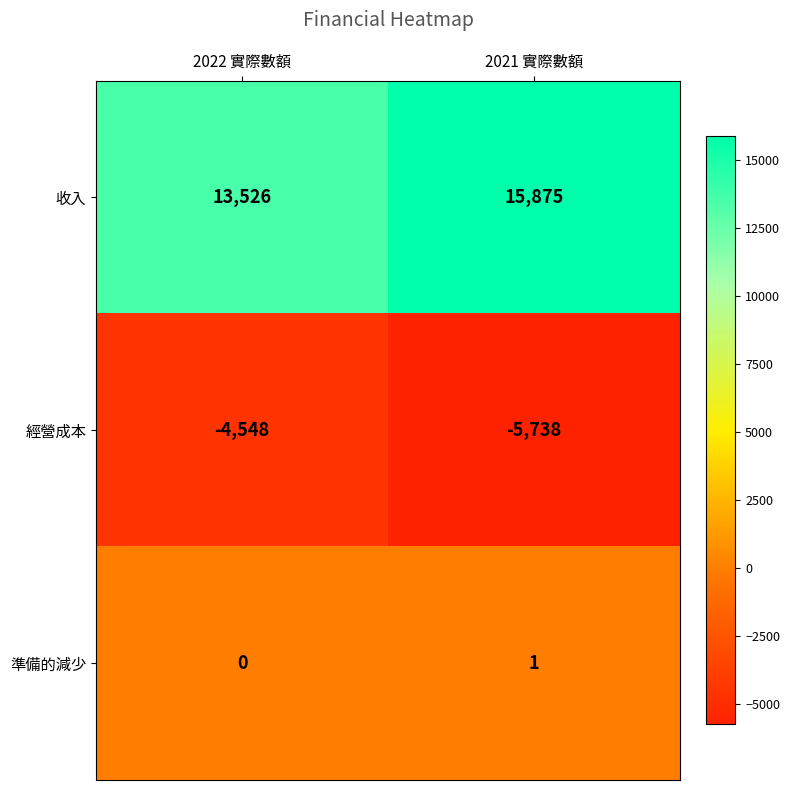

What is the sum of all 經營成本 values?

-10286